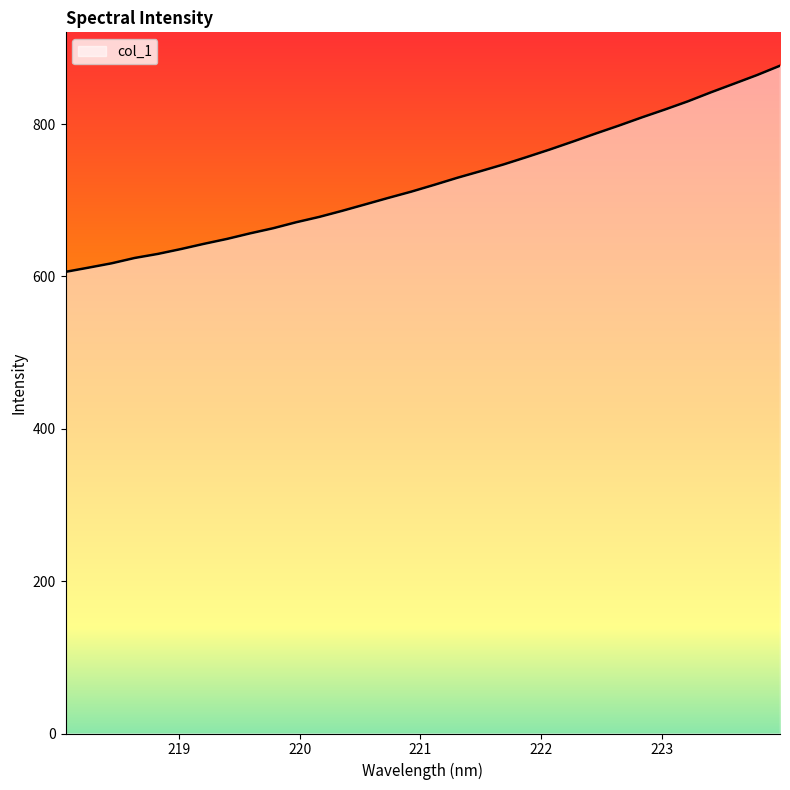

How many distinct data groups are displayed?

1